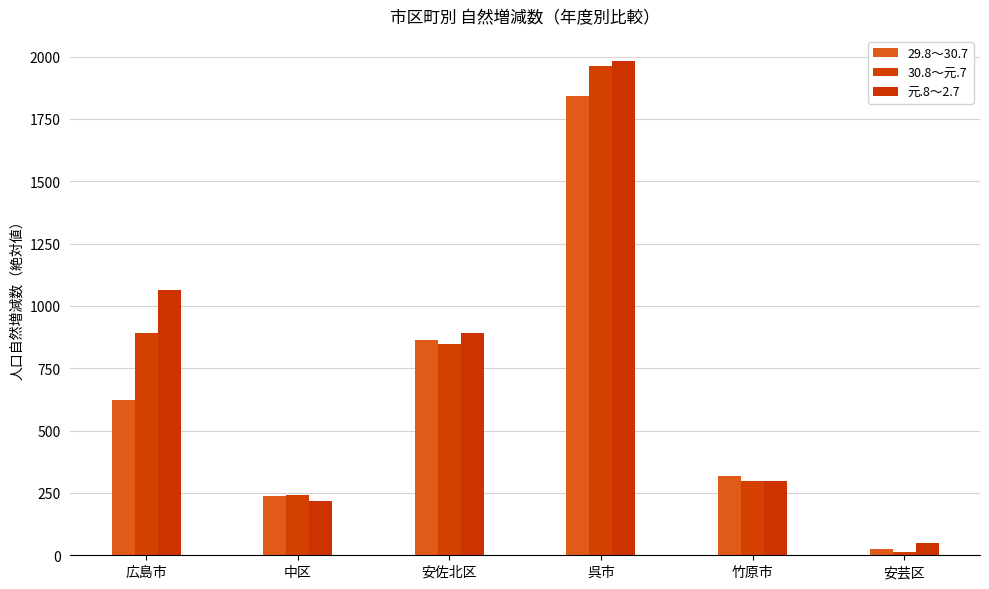

Rank the series by their average value, from lowest to highest.

29.8～30.7, 30.8～元.7, 元.8～2.7